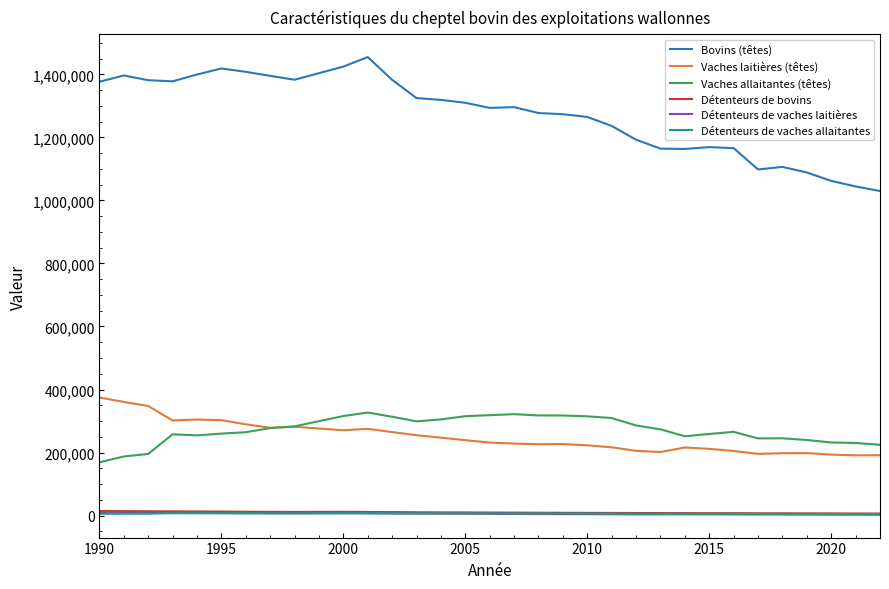

How many series are shown in this chart?

6